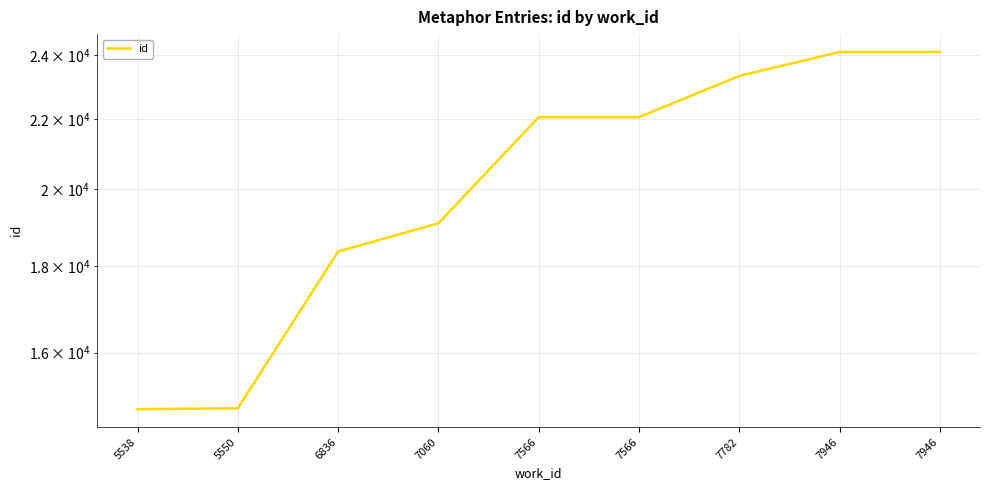

Between 6836 and 7782, which is larger?

7782